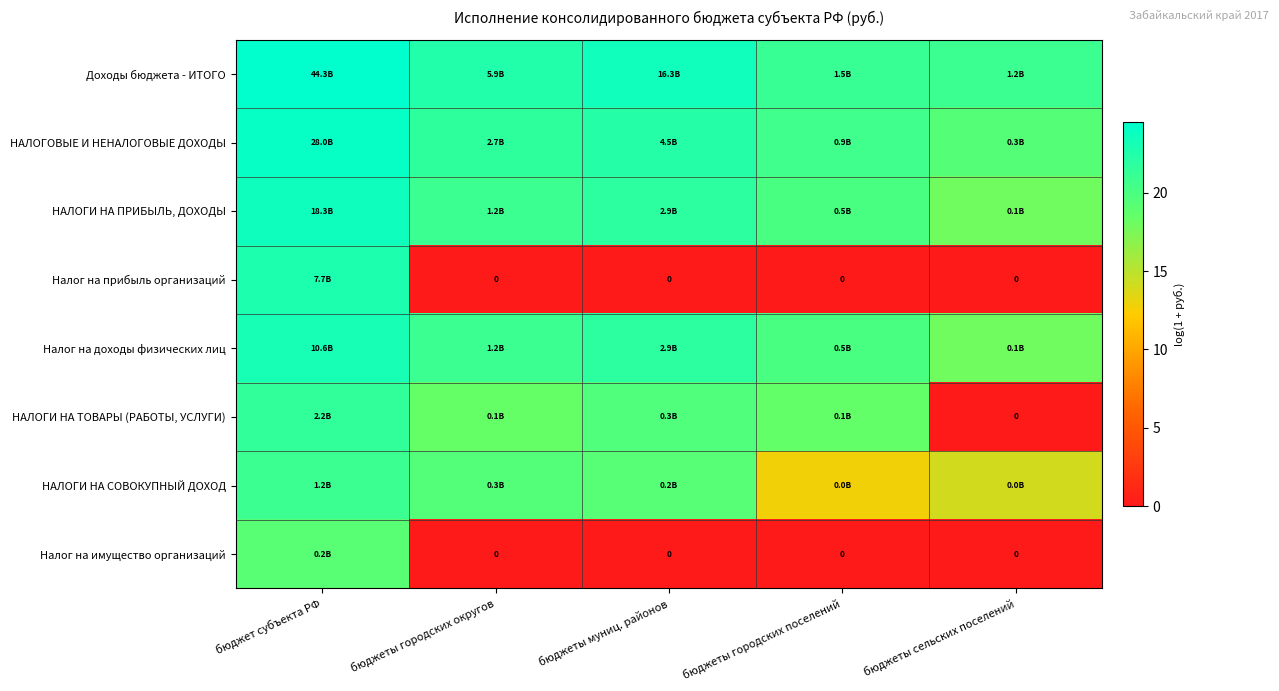

List the series in order of their peak value, highest first.

Доходы бюджета - ИТОГО, НАЛОГОВЫЕ И НЕНАЛОГОВЫЕ ДОХОДЫ, НАЛОГИ НА ПРИБЫЛЬ, ДОХОДЫ, Налог на доходы физических лиц, Налог на прибыль организаций, НАЛОГИ НА ТОВАРЫ (РАБОТЫ, УСЛУГИ), НАЛОГИ НА СОВОКУПНЫЙ ДОХОД, Налог на имущество организаций